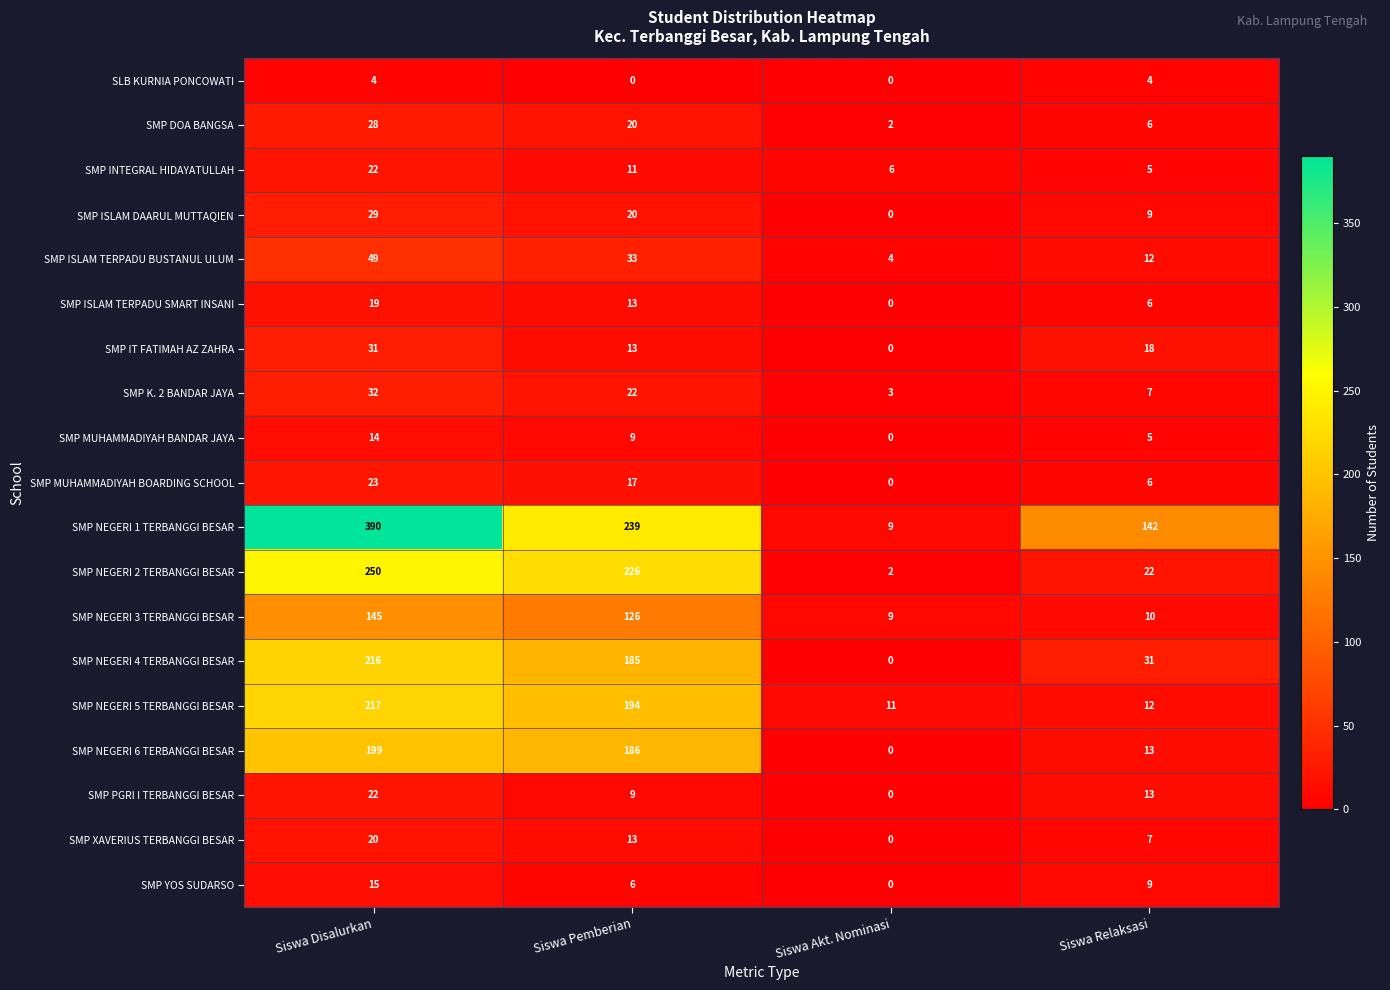

What is the spread (max minus min) of values at Siswa Akt. Nominasi?

11